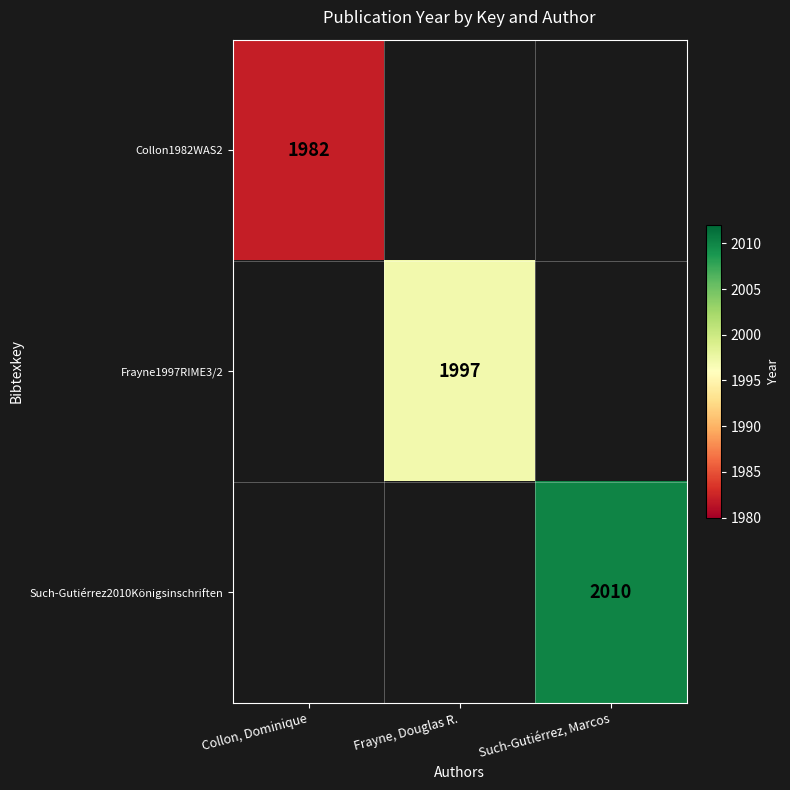

The Such-Gutiérrez2010Königsinschriften series shows 2010 at Such-Gutiérrez, Marcos. True or false?

True